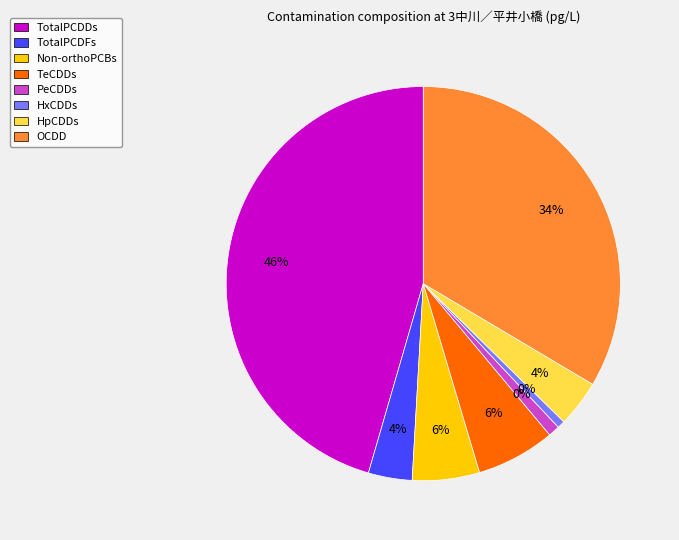

True or false: OCDD accounts for 19% of the total.

False